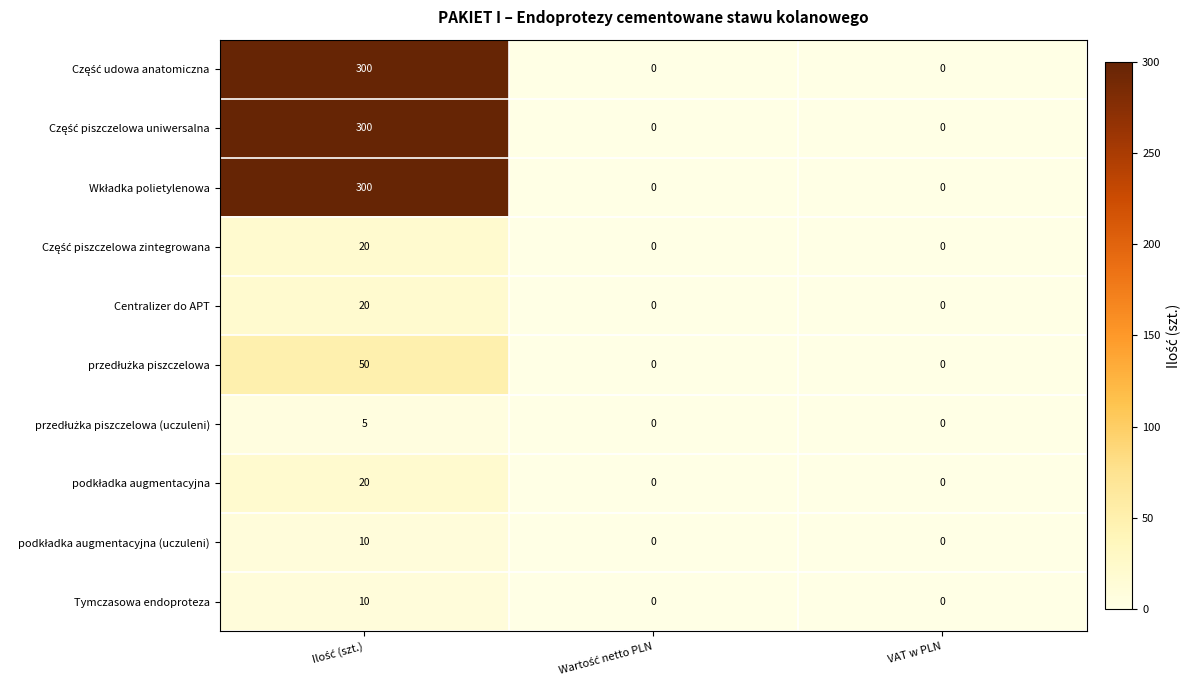

How many distinct data groups are displayed?

10